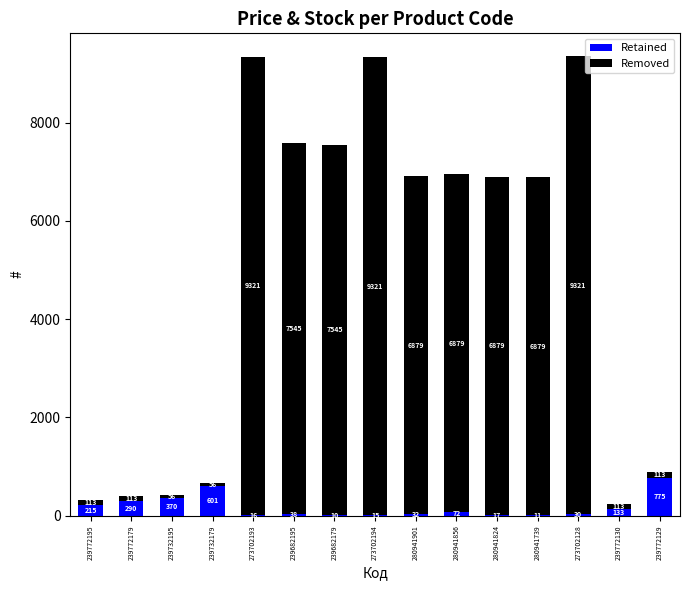

At which category is the sum across all series the highest?

273702128